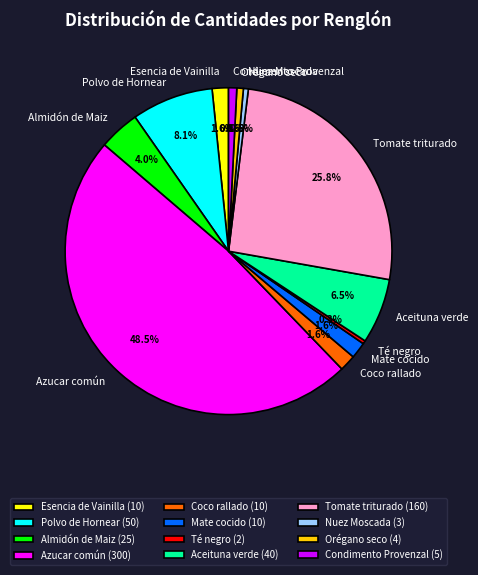

Does Azucar común account for over 50% of the chart?

No